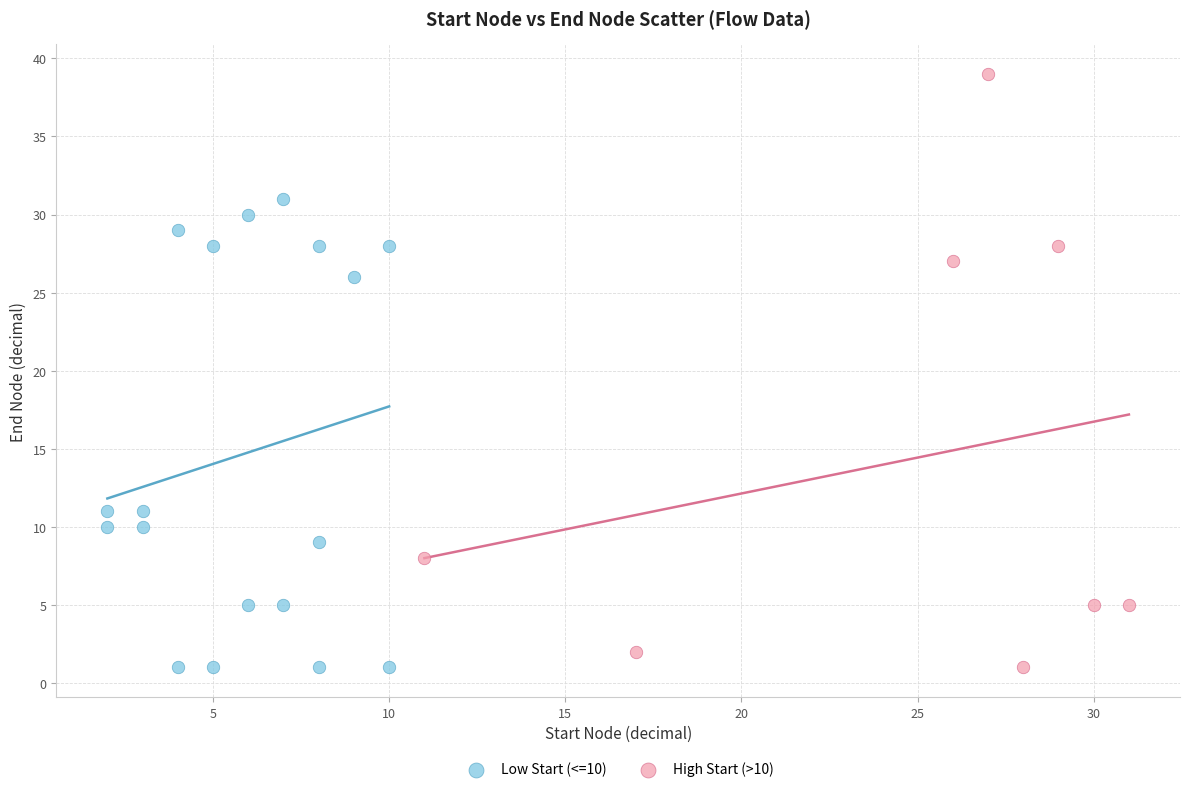

Which series reaches the maximum Y coordinate?

High Start (>10)